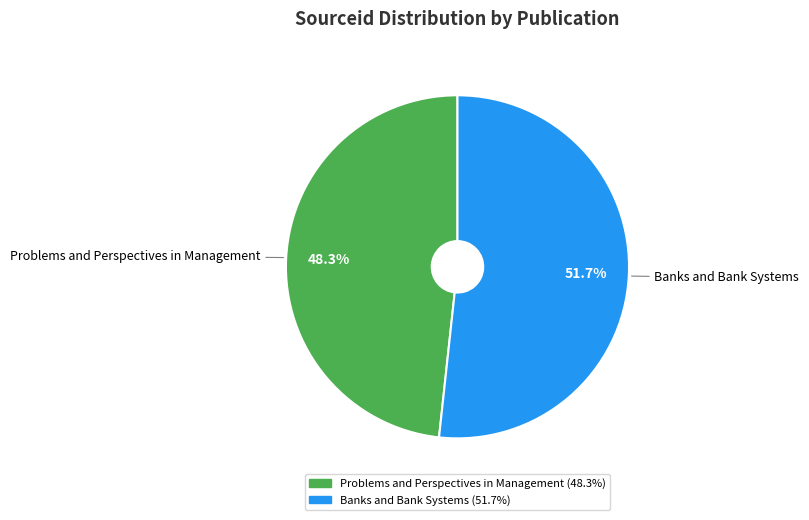

Count the number of slices in the pie.

2